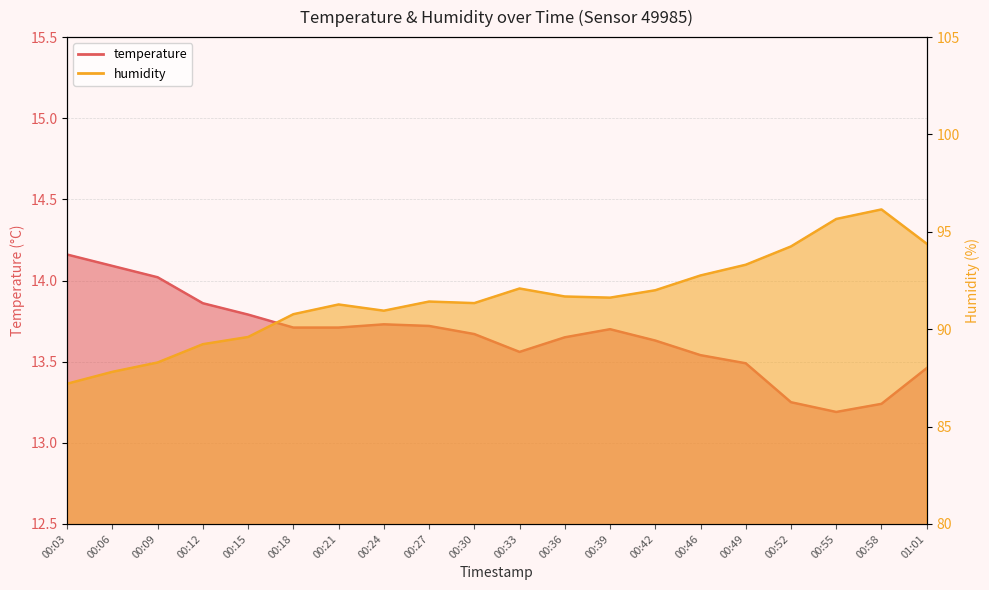

What are all the series names shown in the legend?

temperature, humidity